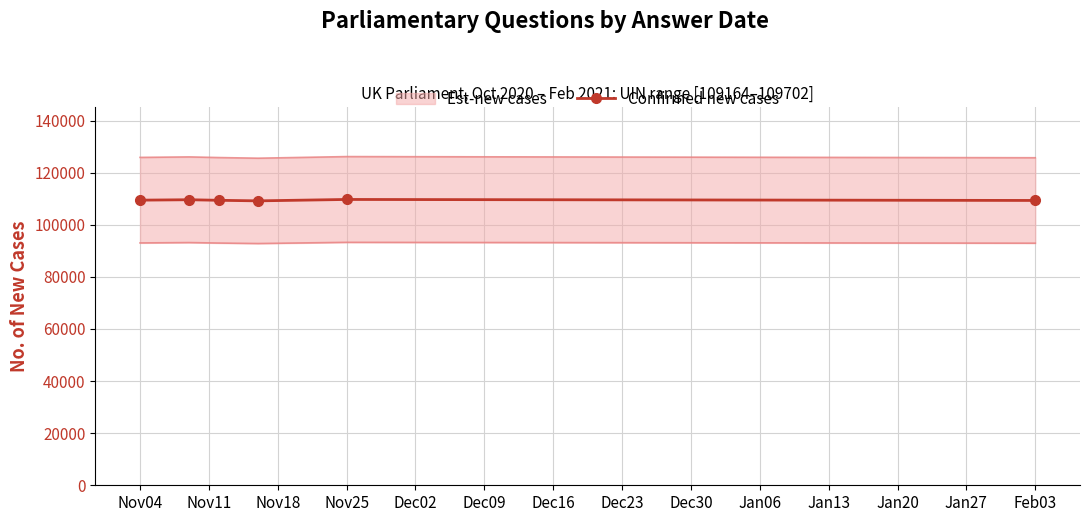

Does the chart have visible grid lines?

Yes